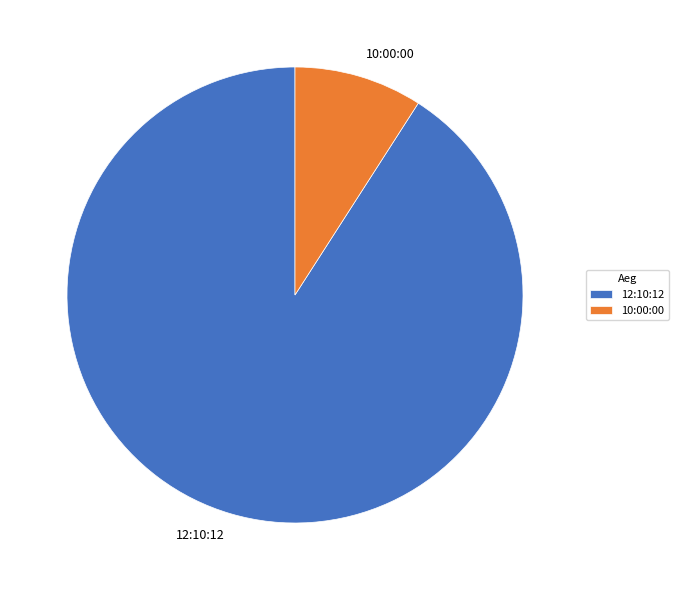

Rank the categories by value from lowest to highest.

10:00:00, 12:10:12